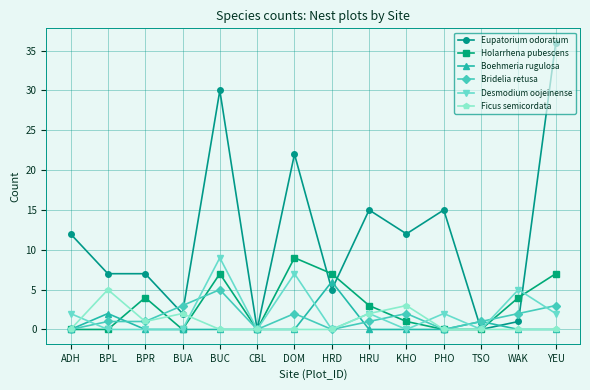

How many series are shown in this chart?

6